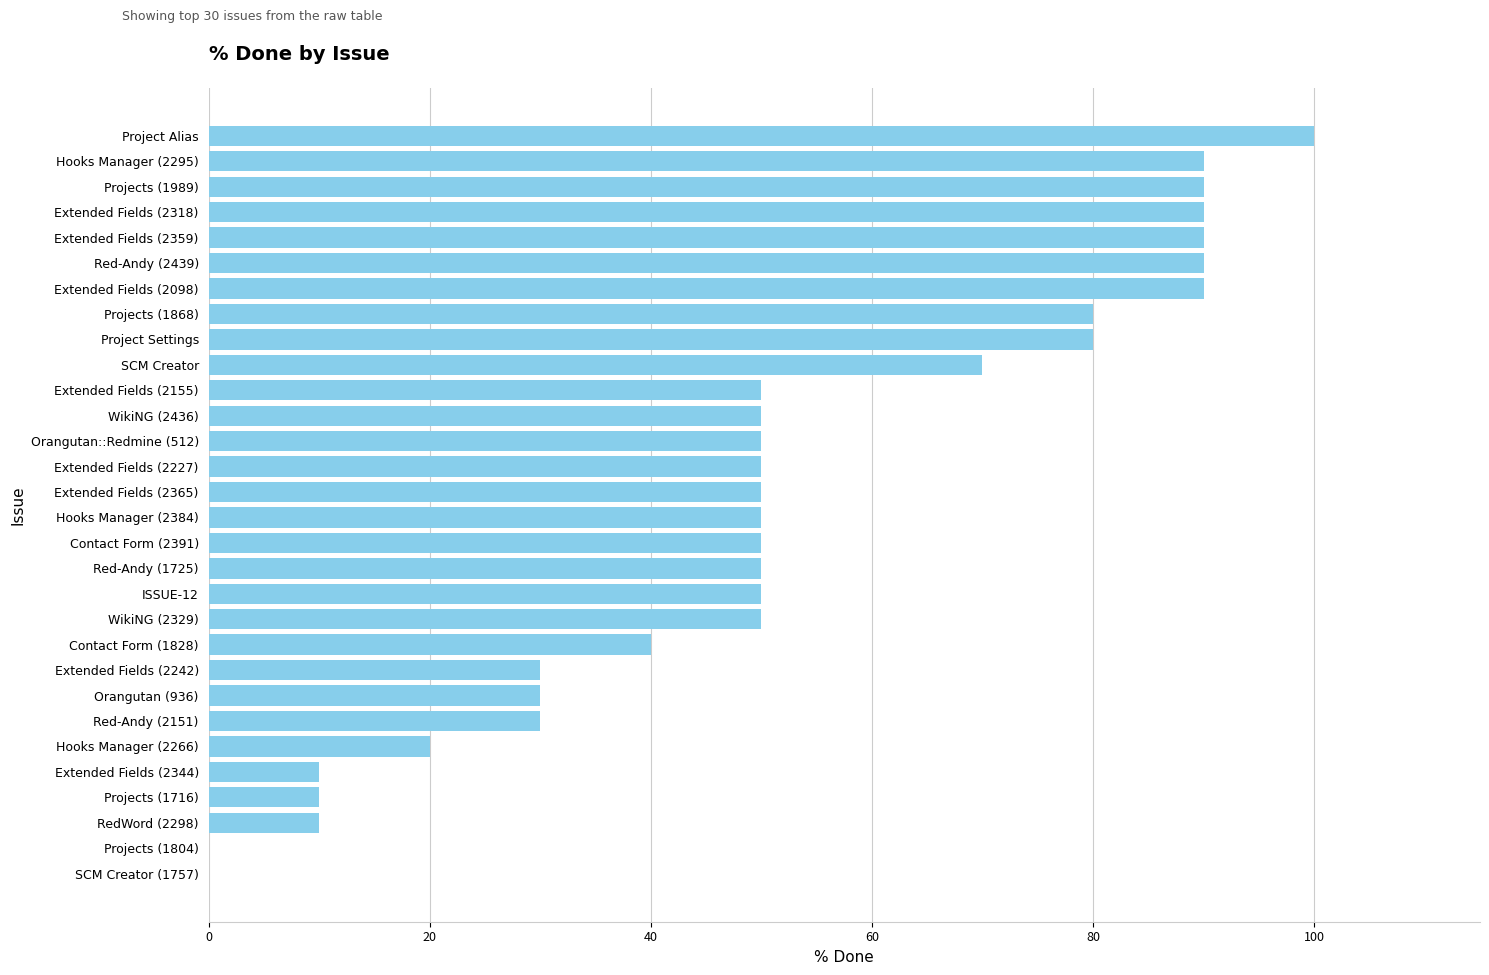

Reading bottom to top, what are all the values shown in this chart?

SCM Creator (1757)=0	Projects (1804)=0	RedWord (2298)=10	Projects (1716)=10	Extended Fields (2344)=10	Hooks Manager (2266)=20	Red-Andy (2151)=30	Orangutan (936)=30	Extended Fields (2242)=30	Contact Form (1828)=40	WikiNG (2329)=50	ISSUE-12=50	Red-Andy (1725)=50	Contact Form (2391)=50	Hooks Manager (2384)=50	Extended Fields (2365)=50	Extended Fields (2227)=50	Orangutan::Redmine (512)=50	WikiNG (2436)=50	Extended Fields (2155)=50	SCM Creator=70	Project Settings=80	Projects (1868)=80	Extended Fields (2098)=90	Red-Andy (2439)=90	Extended Fields (2359)=90	Extended Fields (2318)=90	Projects (1989)=90	Hooks Manager (2295)=90	Project Alias=100